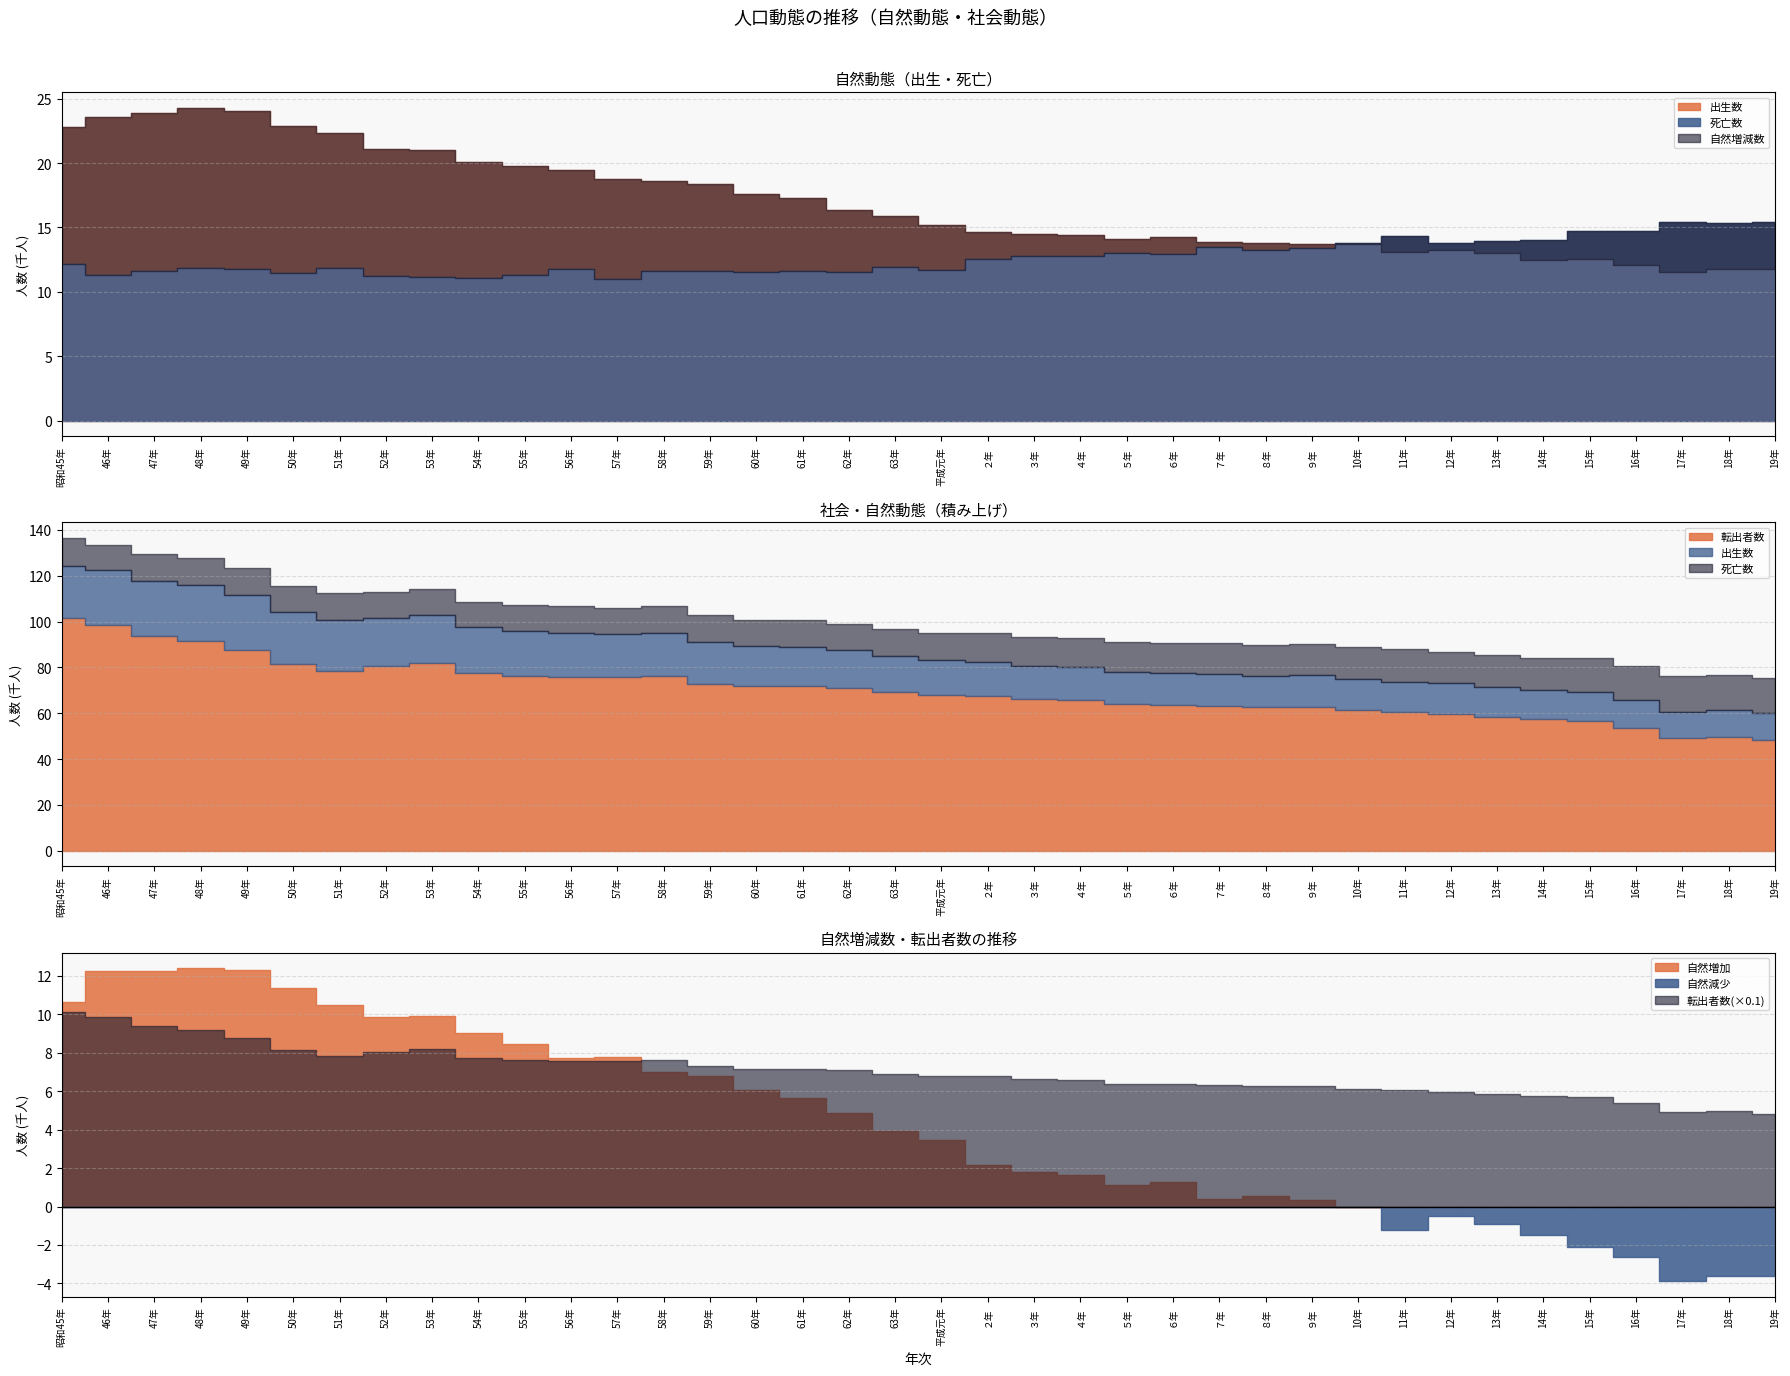

Does the chart display data point markers on the line(s)?

No